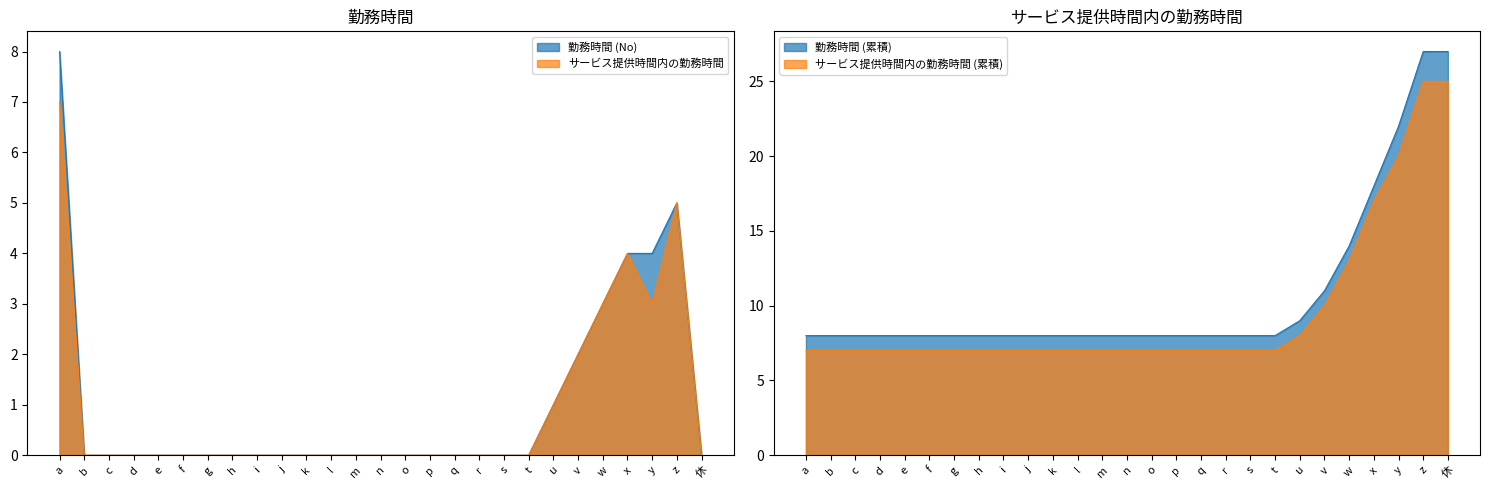

True or false: サービス提供時間内の勤務時間 and 勤務時間 (No) cross at least once.

False